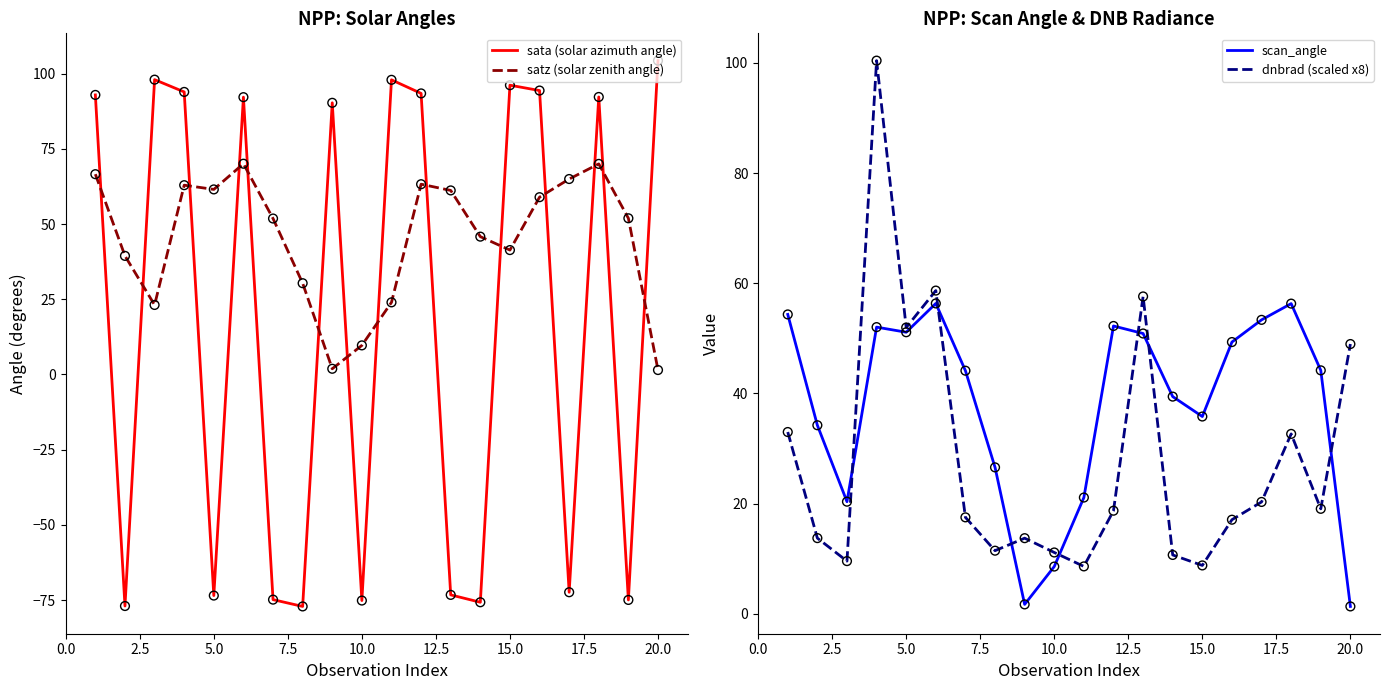

What are all the series names shown in the legend?

sata (solar azimuth angle), satz (solar zenith angle), scan_angle, dnbrad (scaled x8)